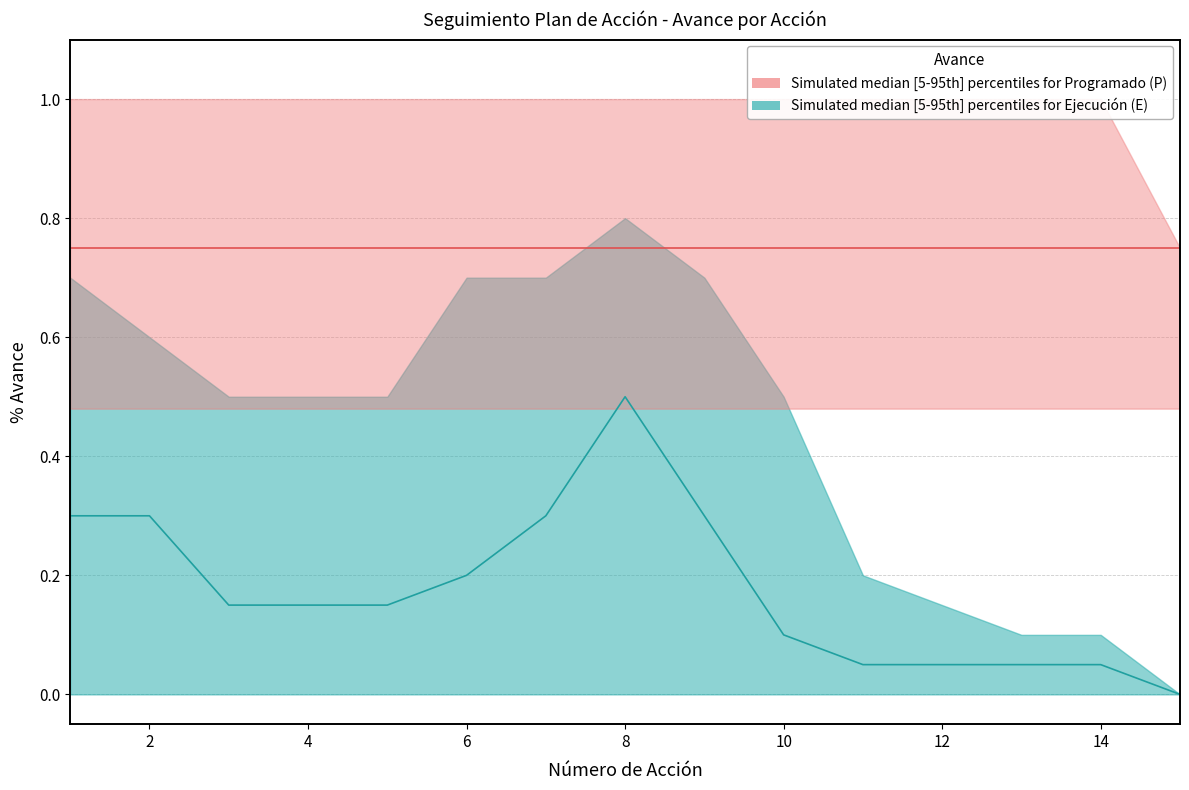

What is the highest value of the Median Programado (P) series?

0.8